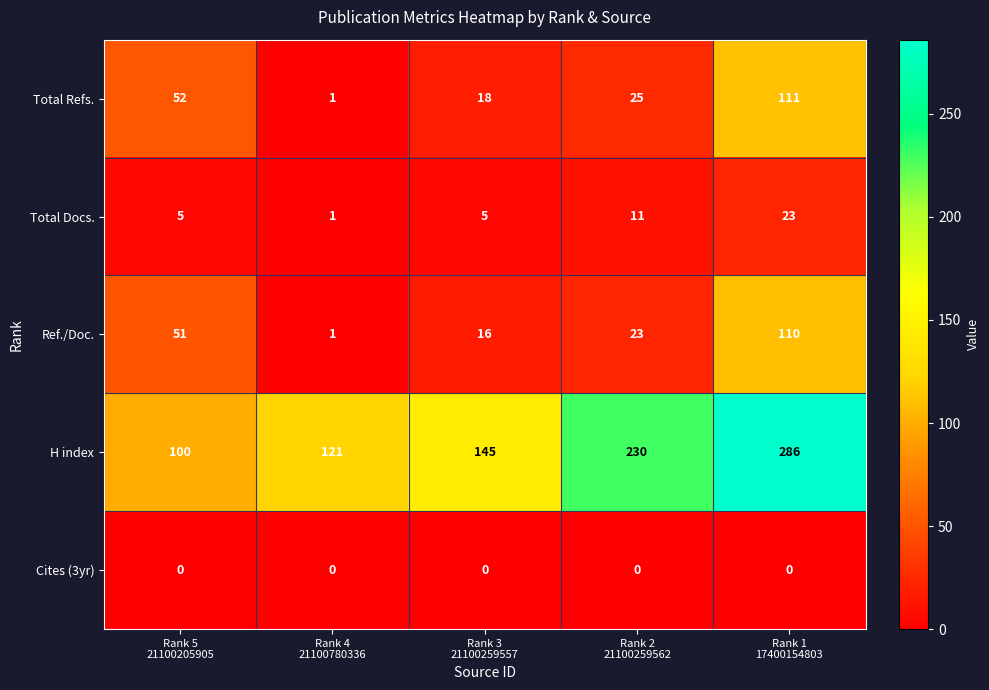

What is the difference between the second highest and minimum values in the Total Refs. series?

51